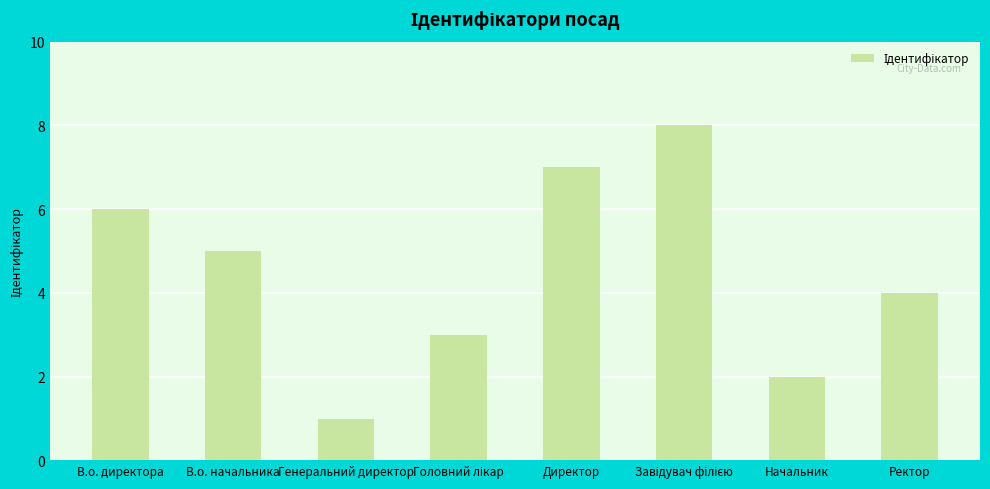

What is the value of the 1st bar from the left?

6